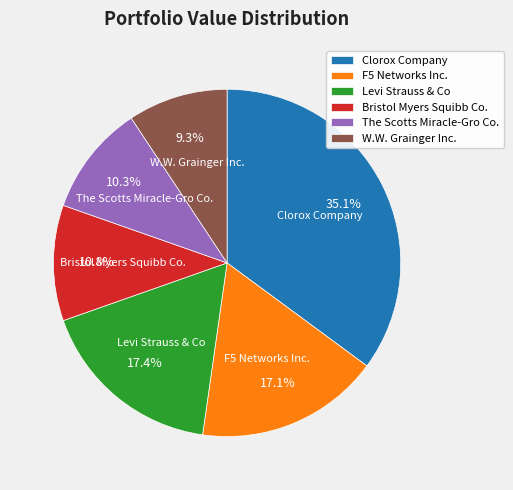

Which category has the biggest portion of the pie?

Clorox Company